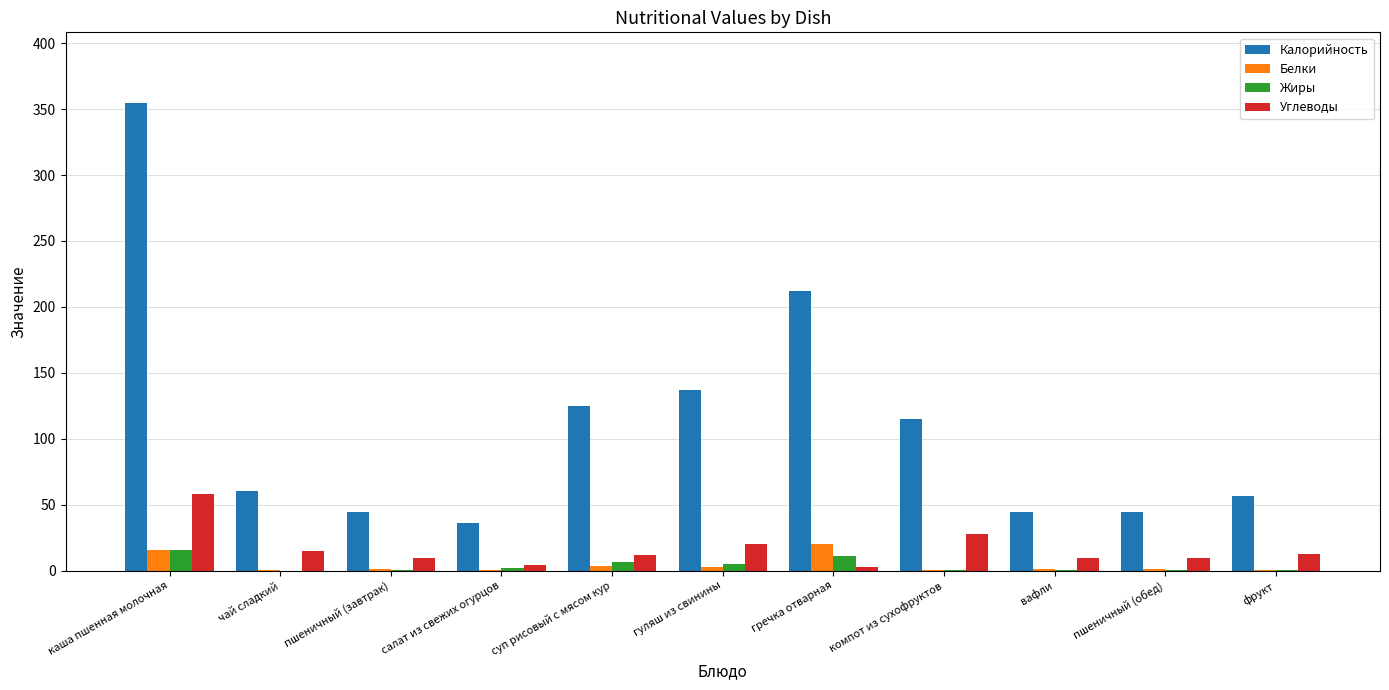

True or false: Углеводы has a value of 9.2 at пшеничный (обед).

True